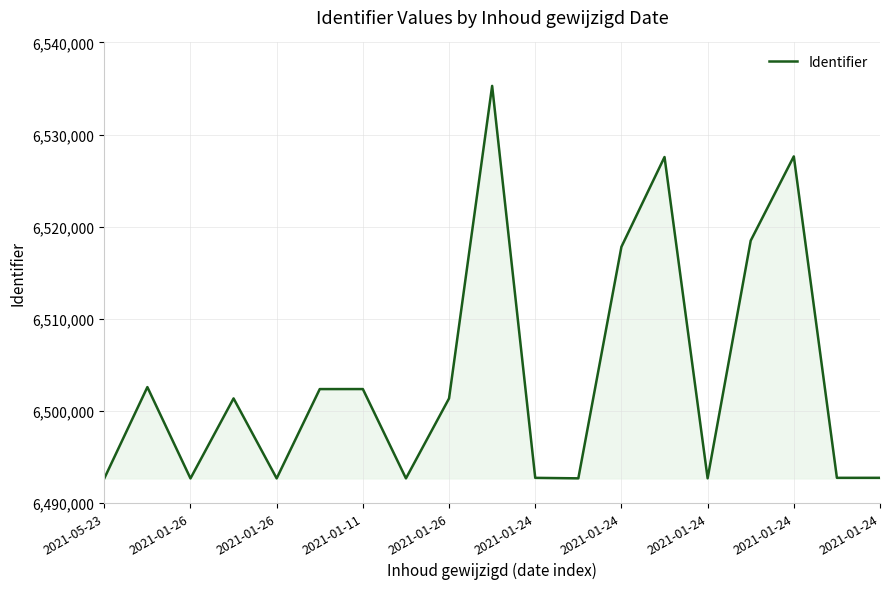

What is the minimum value shown in the chart?

6492652